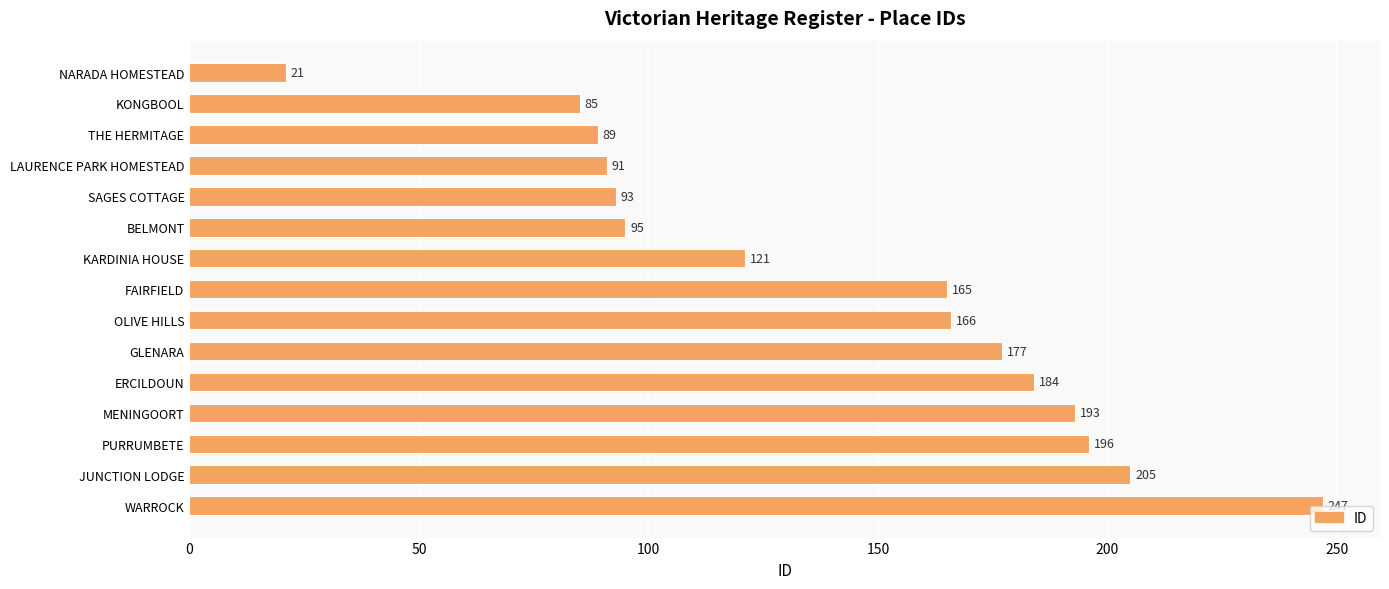

Count the number of data series in this chart.

1